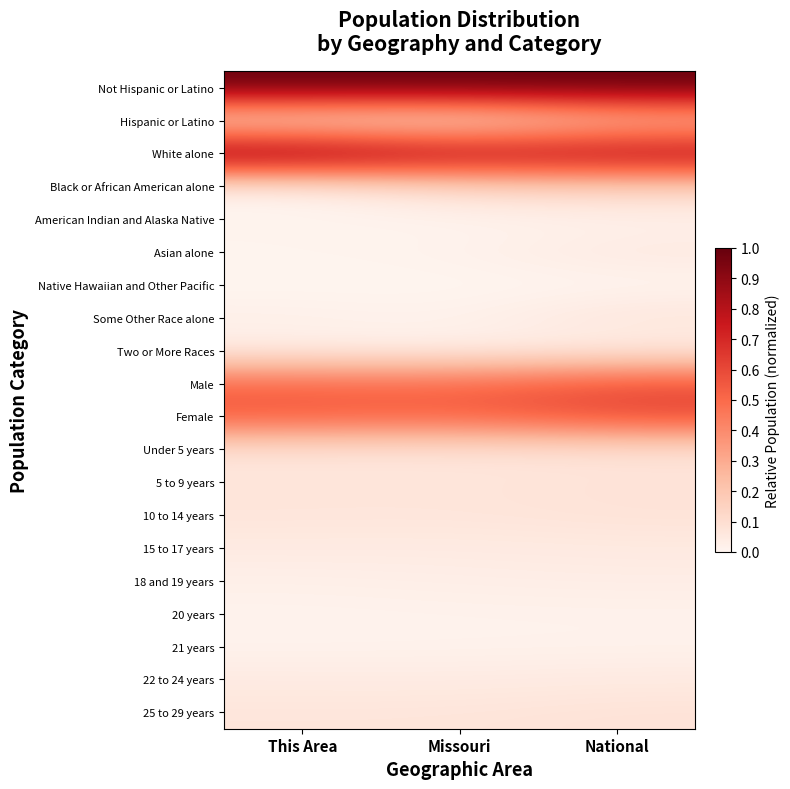

Reading left to right, transcribe all the data shown in this chart.

Not Hispanic or Latino: This Area=1.0	Missouri=1.0	National=1.0
Hispanic or Latino: This Area=0.1	Missouri=0.0	National=0.2
White alone: This Area=1.0	Missouri=0.9	National=0.9
Black or African American alone: This Area=0.0	Missouri=0.1	National=0.1
American Indian and Alaska Native: This Area=0.0	Missouri=0.0	National=0.0
Asian alone: This Area=0.0	Missouri=0.0	National=0.1
Native Hawaiian and Other Pacific: This Area=0.0	Missouri=0.0	National=0.0
Some Other Race alone: This Area=0.0	Missouri=0.0	National=0.1
Two or More Races: This Area=0.0	Missouri=0.0	National=0.0
Male: This Area=0.5	Missouri=0.5	National=0.6
Female: This Area=0.6	Missouri=0.5	National=0.6
Under 5 years: This Area=0.1	Missouri=0.1	National=0.1
5 to 9 years: This Area=0.1	Missouri=0.1	National=0.1
10 to 14 years: This Area=0.1	Missouri=0.1	National=0.1
15 to 17 years: This Area=0.0	Missouri=0.0	National=0.0
18 and 19 years: This Area=0.0	Missouri=0.0	National=0.0
20 years: This Area=0.0	Missouri=0.0	National=0.0
21 years: This Area=0.0	Missouri=0.0	National=0.0
22 to 24 years: This Area=0.0	Missouri=0.0	National=0.0
25 to 29 years: This Area=0.1	Missouri=0.1	National=0.1